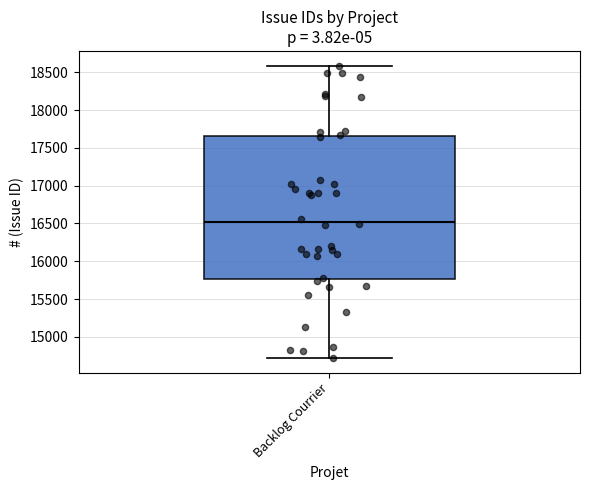

Transcribe this box plot: give where the median line is, the range the box spans, and where the two whiskers end, as read against the y-axis. The values are not printed on the chart, so give them approximately, as read against the axis.

median 16500, box 15750 to 17650, whiskers 14700 to 18600